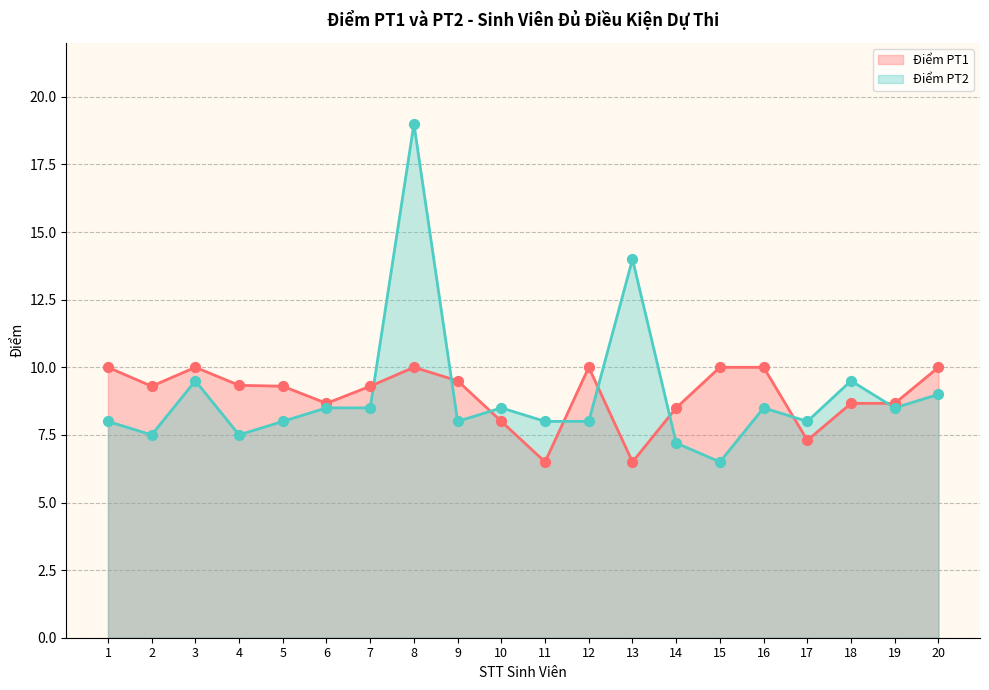

At how many categories does at least one series exceed 11?

2